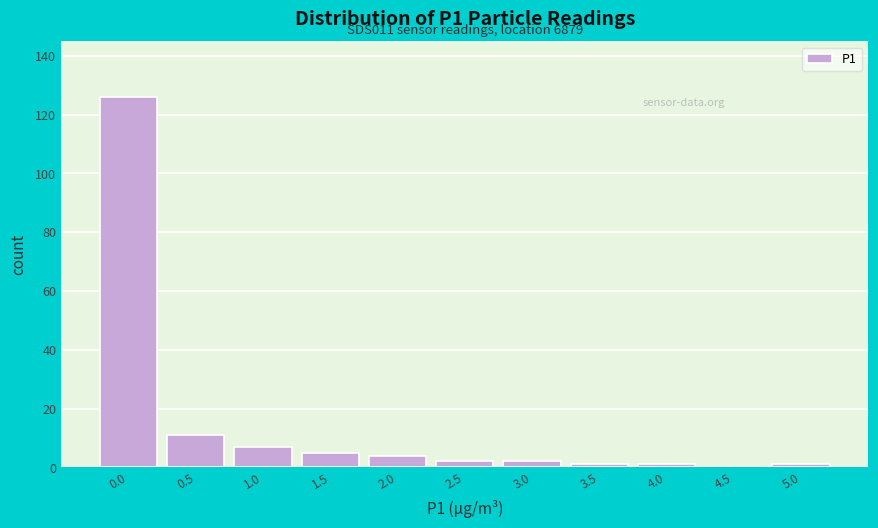

Reading left to right, what are all the values shown in this chart?

0.0=126	0.5=11	1.0=7	1.5=5	2.0=4	2.5=2	3.0=2	3.5=1	4.0=1	4.5=0	5.0=1